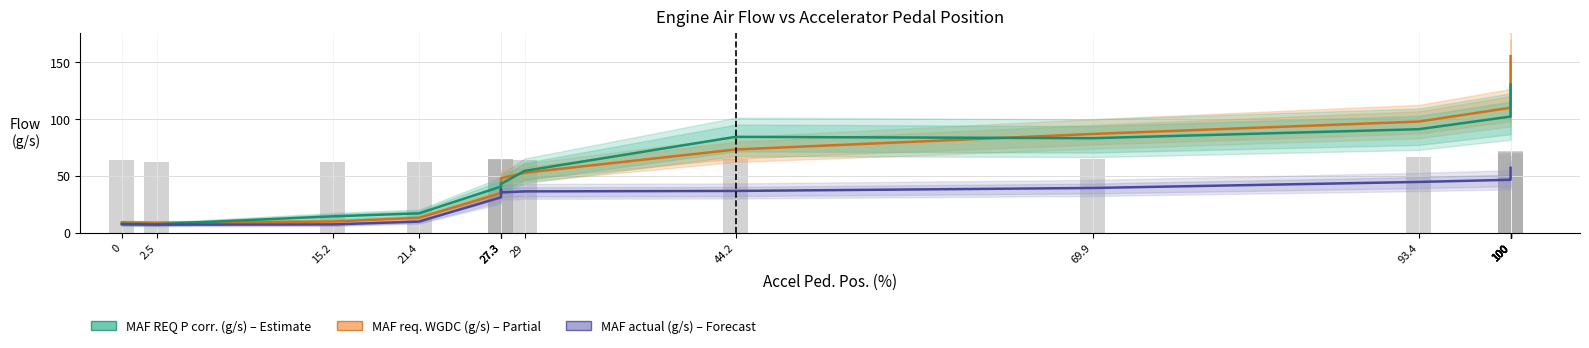

What is the total value across all series at 15.2?

31.5